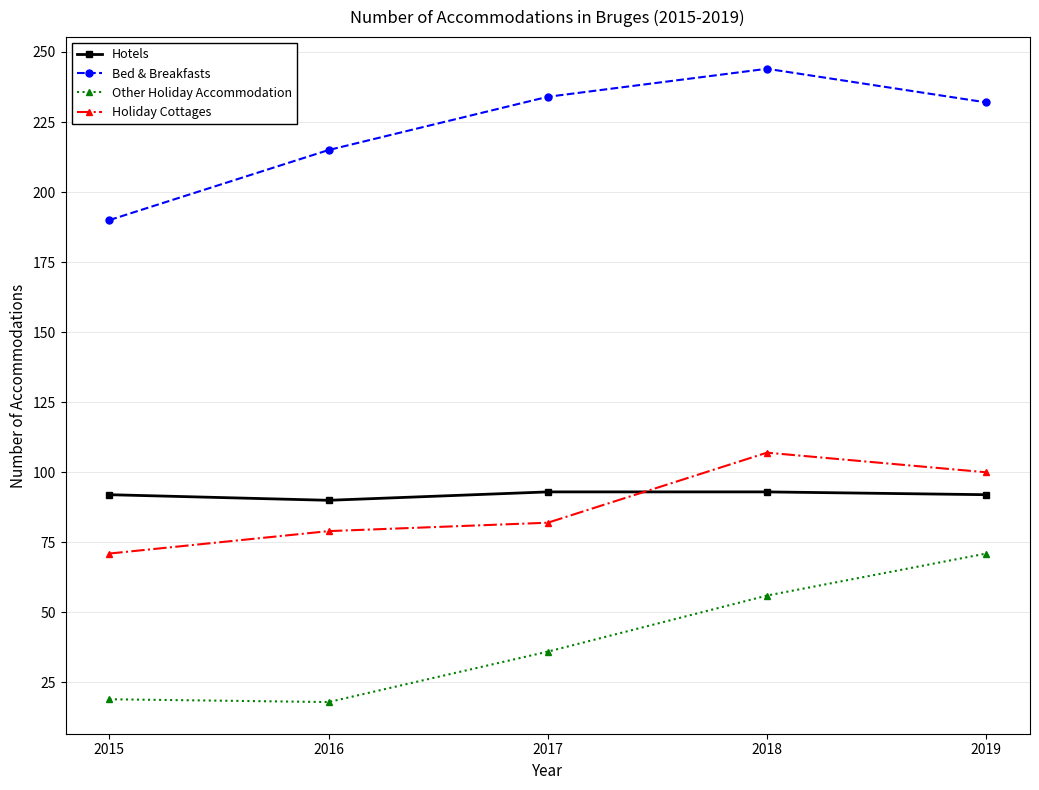

What is the difference between the highest and lowest values at 2018?

188